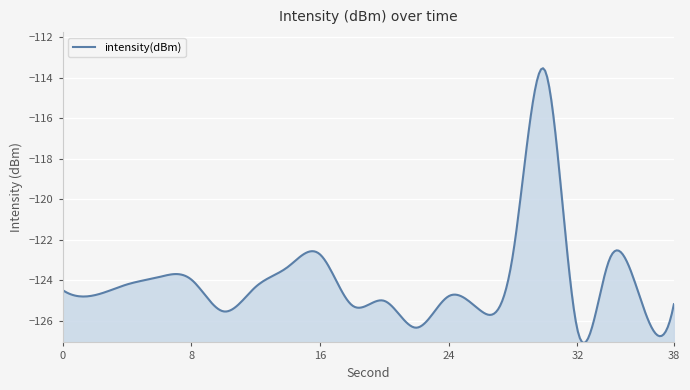

What is the average value?

-124.0